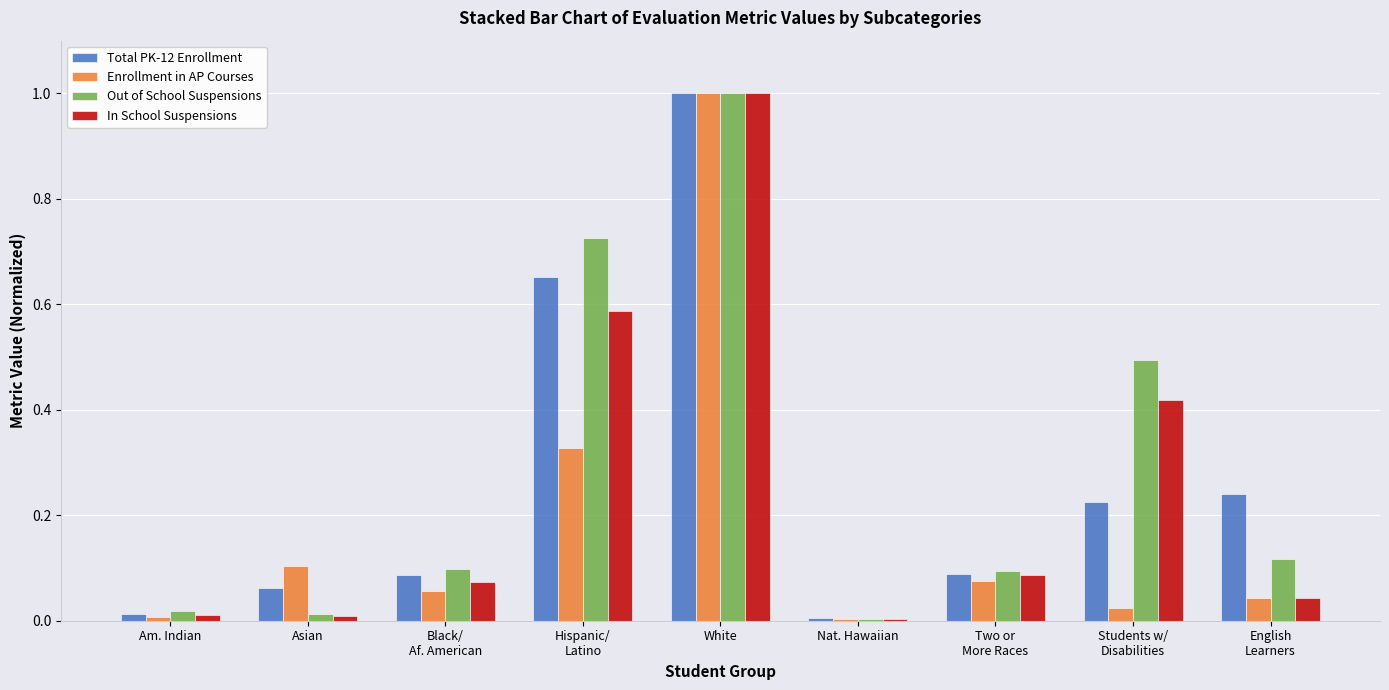

True or false: Total PK-12 Enrollment has a value of 0.1 at English
Learners.

False